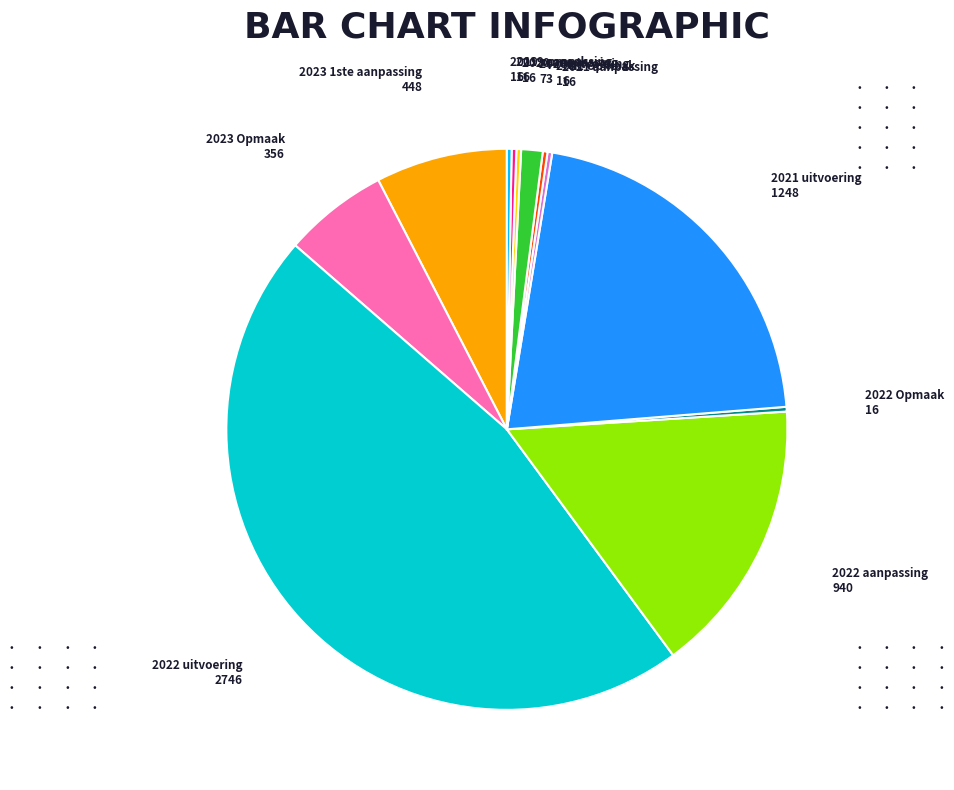

True or false: 2023 1ste aanpassing accounts for 1% of the total.

False